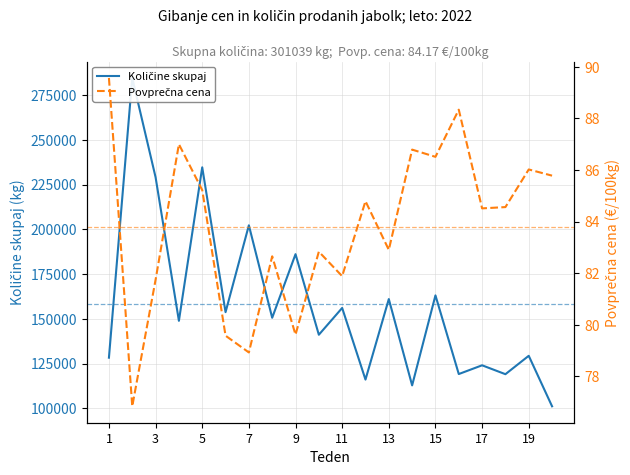

Reading left to right, extract all data points from this chart.

Količine skupaj: 128265.0	284573.0	229104.0	148872.0	234634.0	153705.0	202237.0	150567.0	186111.0	141077.0	156056.0	116025.0	161021.0	112786.0	163075.0	119121.0	124008.0	119039.0	129318.0	101093.0
Povprečna cena: 89.6	76.8	81.7	87.0	85.2	79.6	78.9	82.7	79.6	82.8	81.9	84.8	82.9	86.8	86.5	88.3	84.5	84.6	86.0	85.8